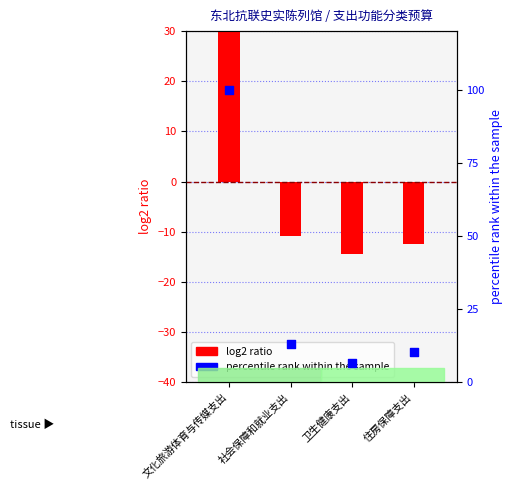

Is the value of log2 ratio at 社会保障和就业支出 greater than the value of percentile rank within the sample at 文化旅游体育与传媒支出?

No